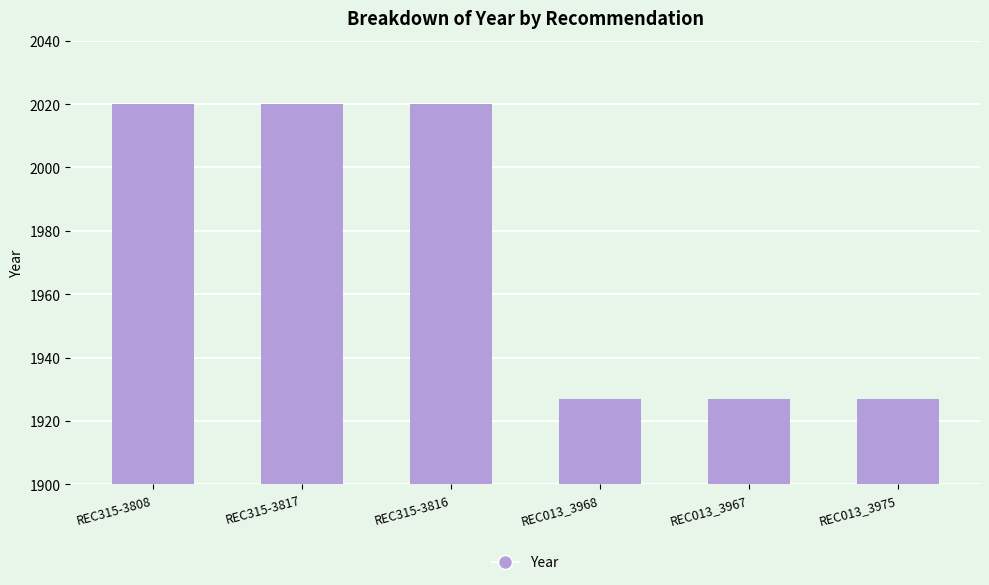

What is the difference between the values at REC013_3975 and REC315-3808?

93